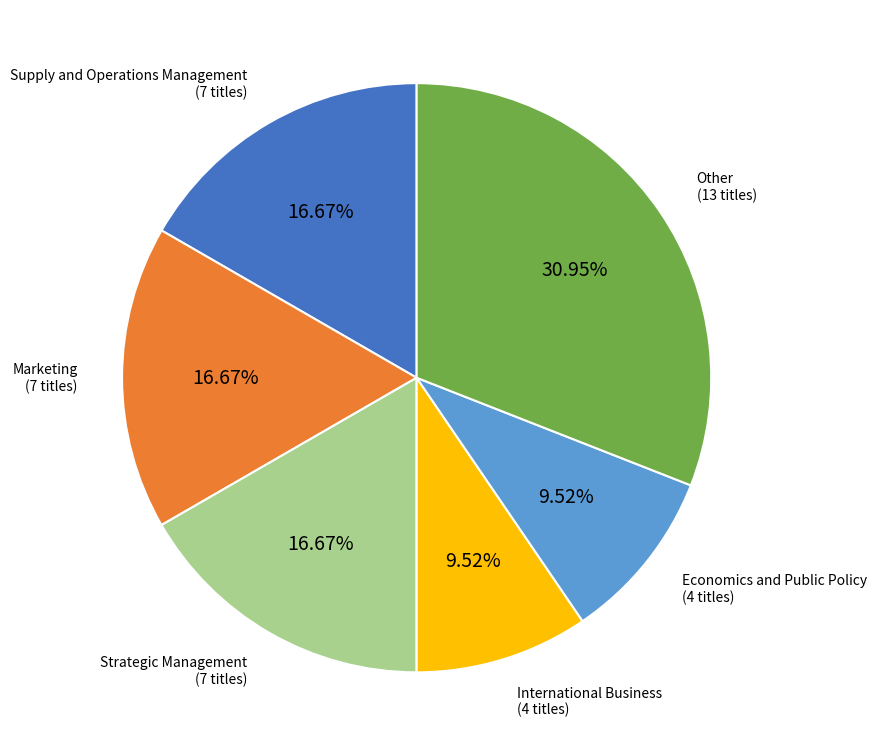

How many slices are in this pie chart?

6